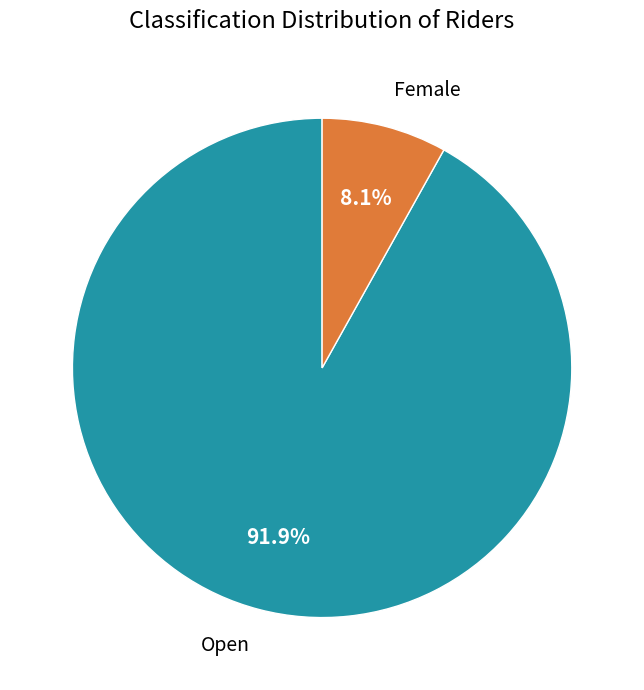

Does any single category account for the majority?

Yes